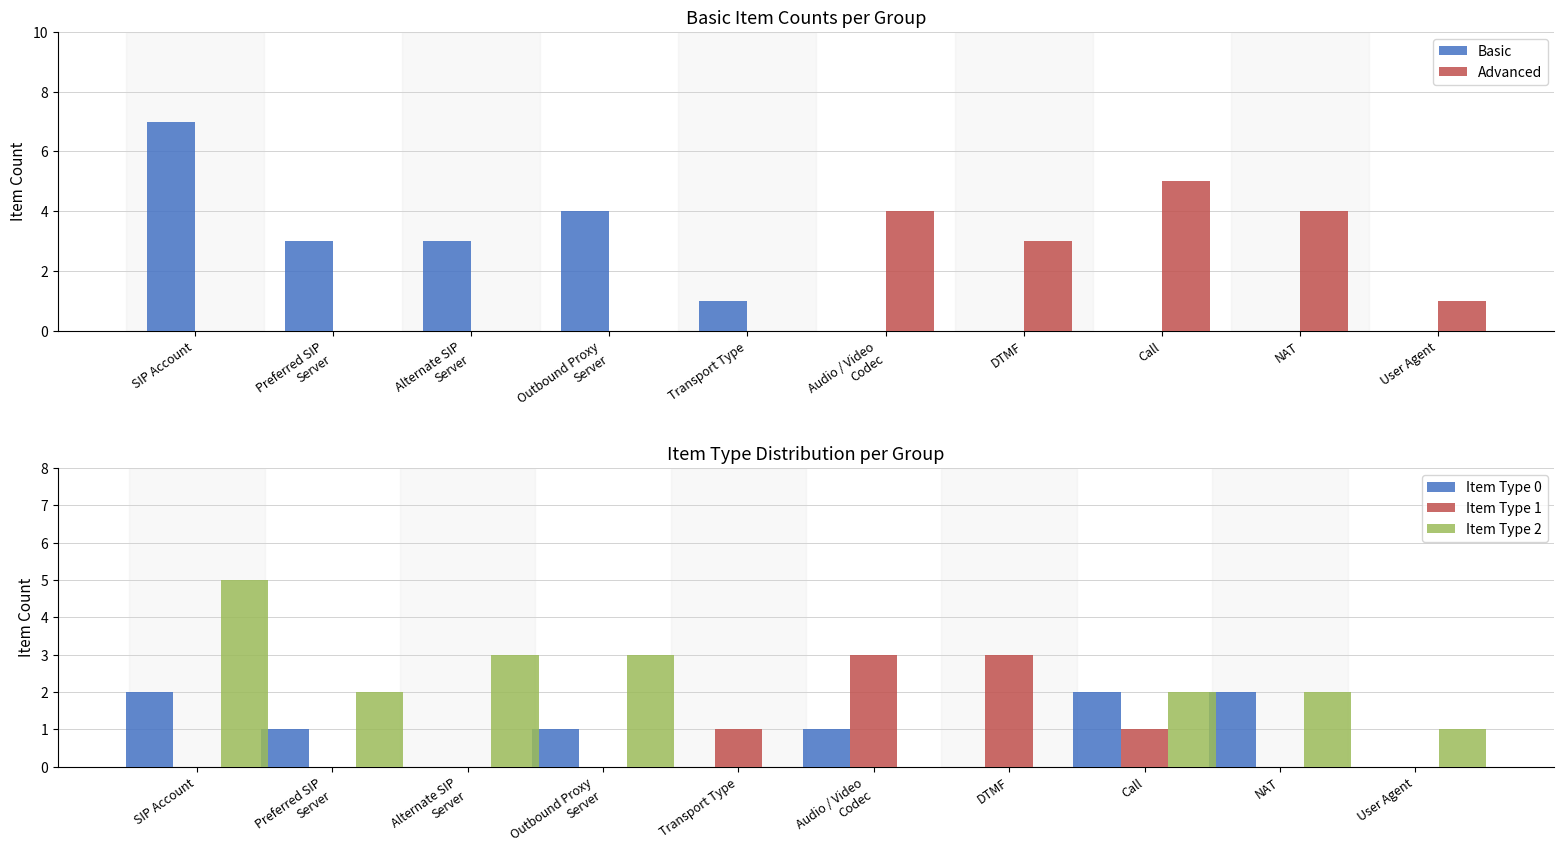

What is the total value across all series at DTMF?

6